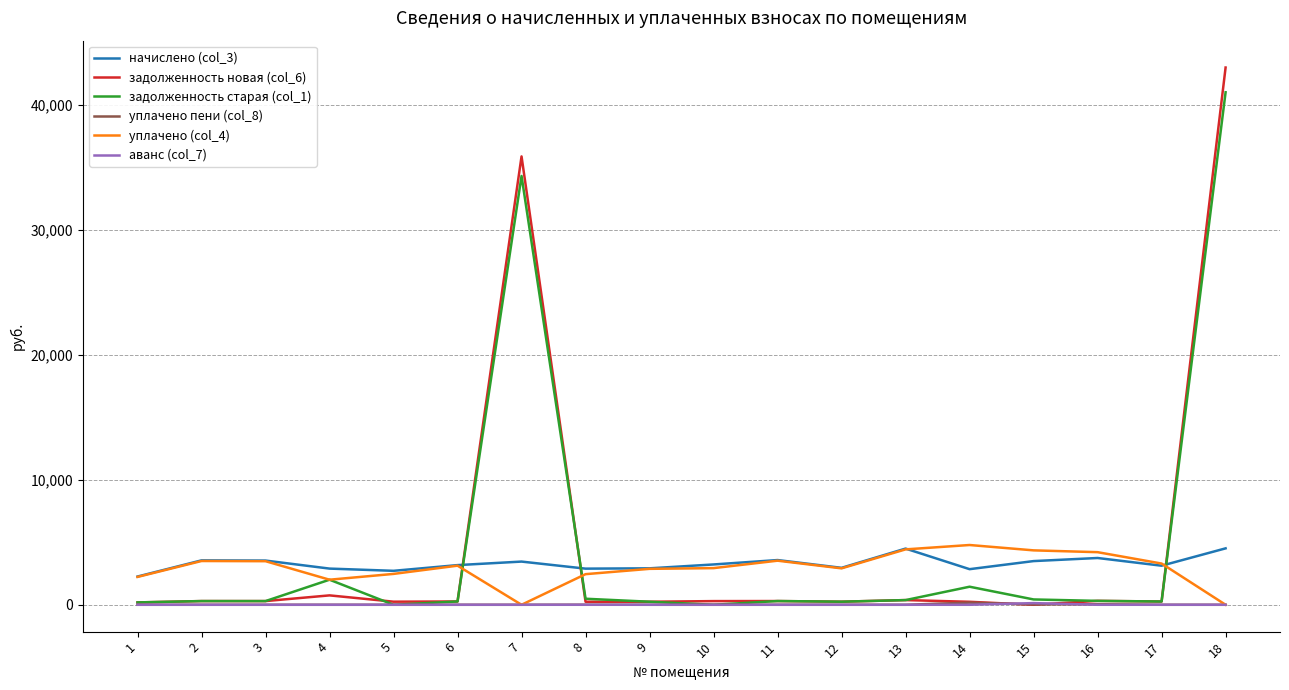

How many lines are shown in the chart?

6